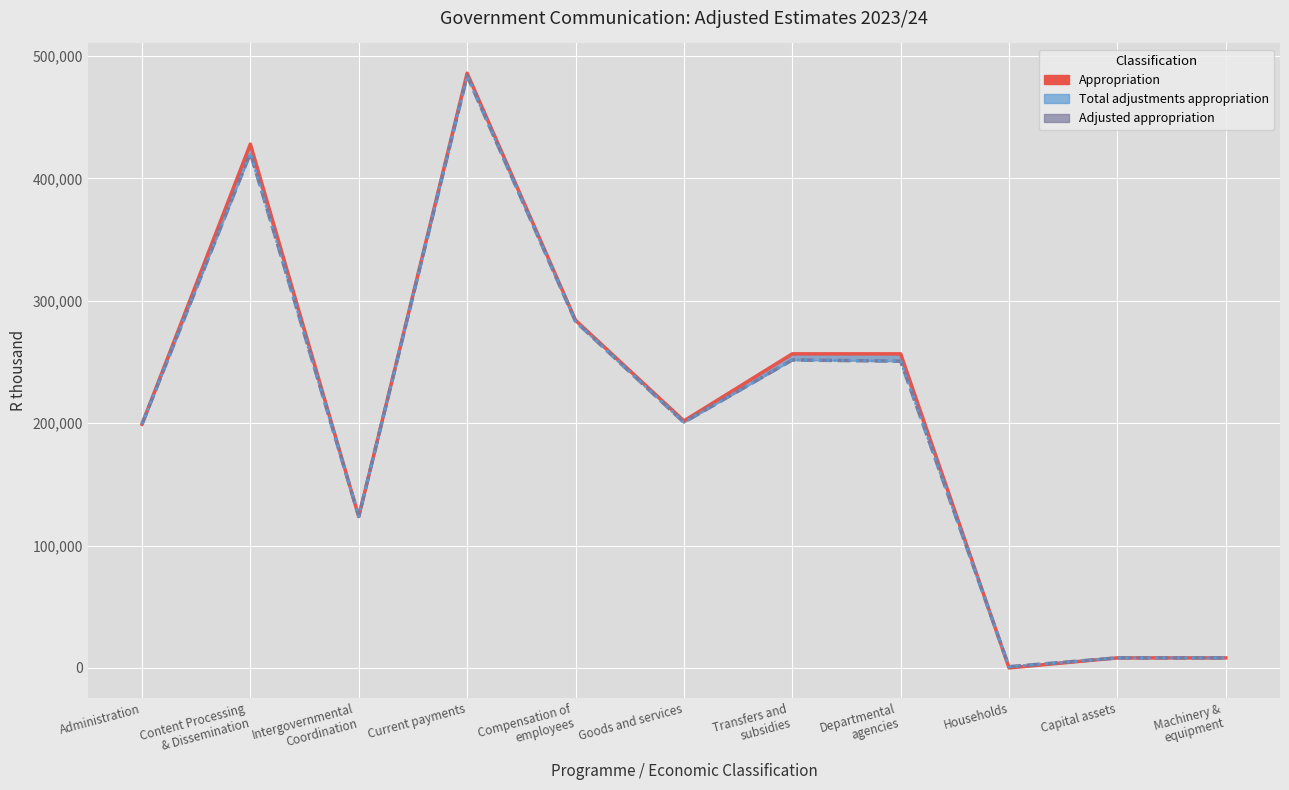

How many points are lower than both their immediate neighbors (excluding endpoints)?

3